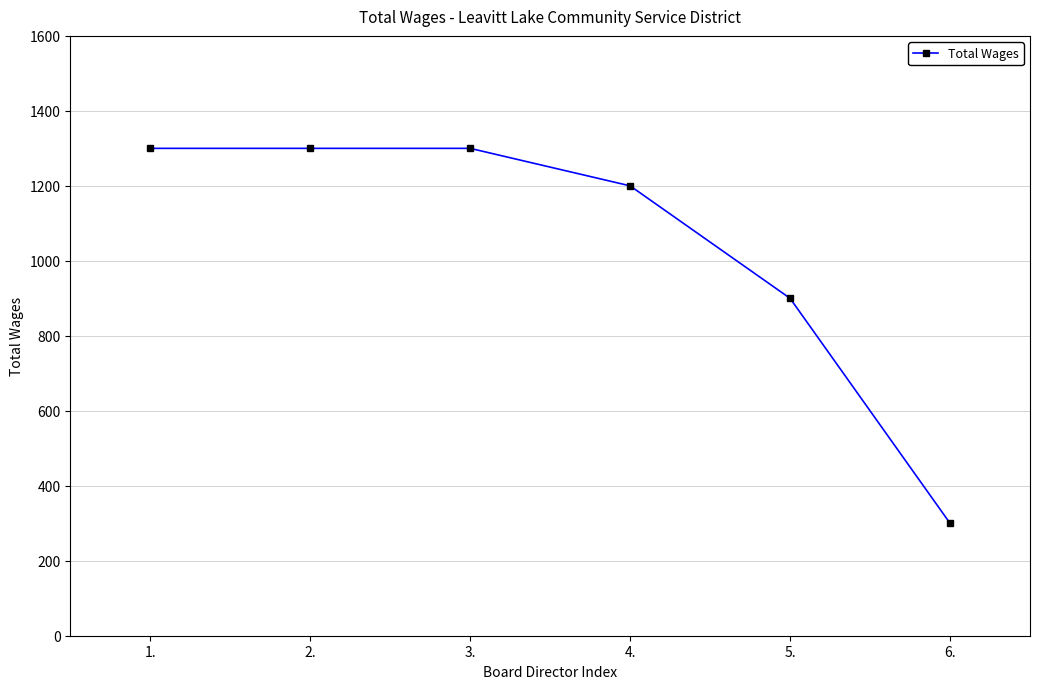

What is the label of the 2nd point from the right?

5.